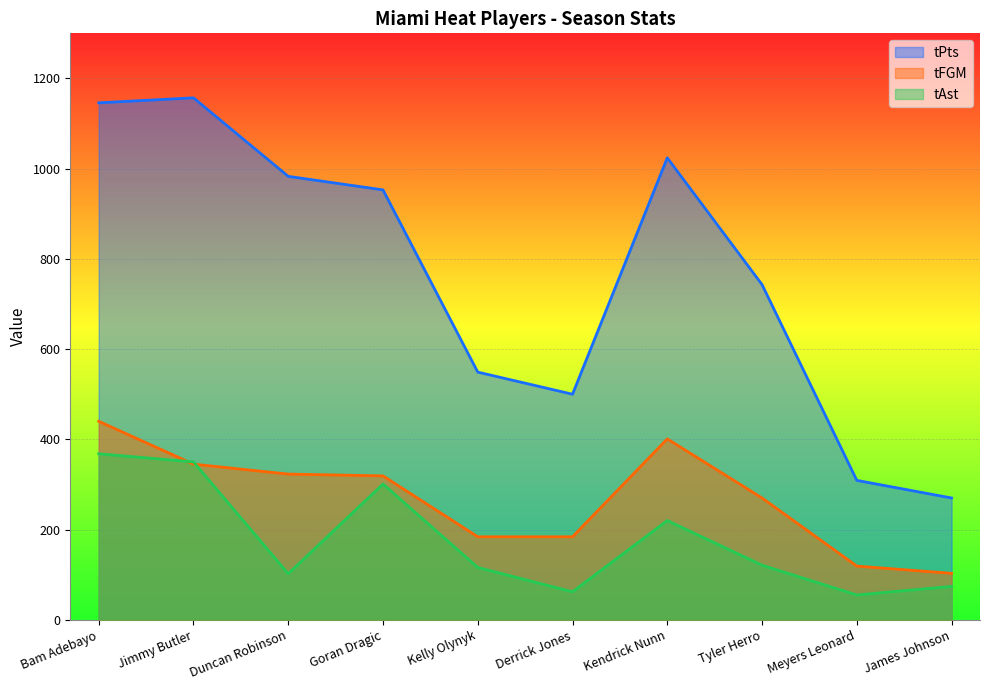

What is the value of the tAst point at the 9th from the left?

55